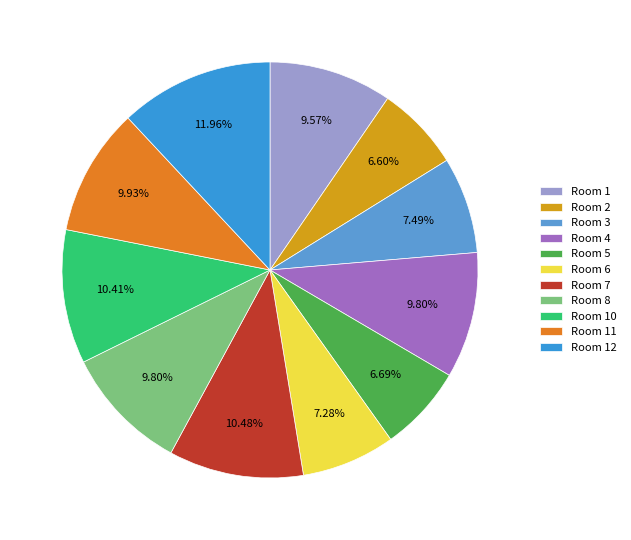

How many slices are in this pie chart?

11